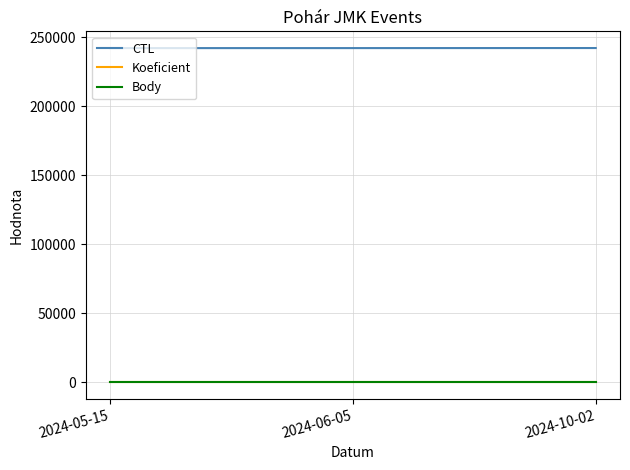

Is the value of CTL at 2024-06-05 greater than the value of Body at 2024-06-05?

Yes